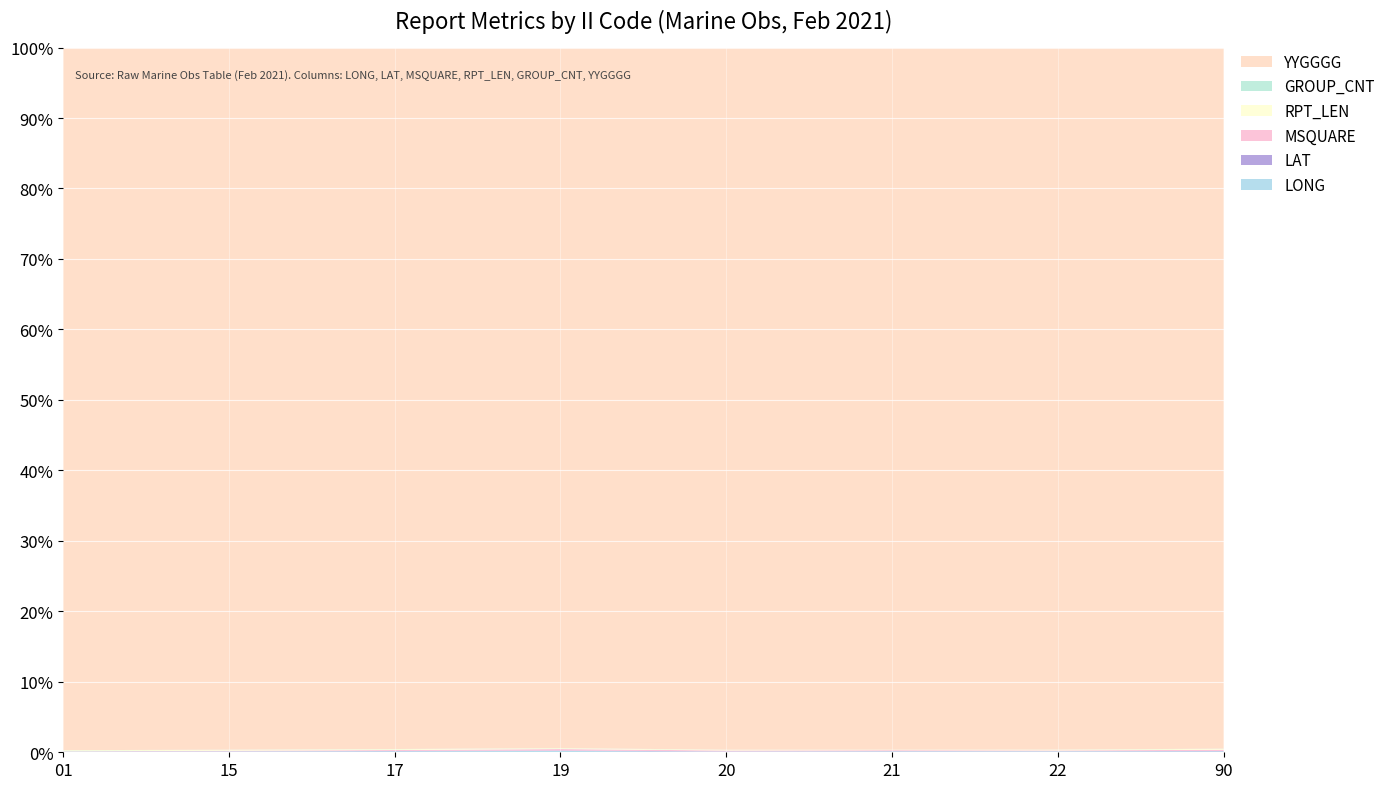

Reading left to right, what are all the values shown in this chart?

LONG: 93.5	95.3	130.0	172.1	76.3	118.1	120.2	124.0
LAT: 9.1	27.9	38.1	51.7	38.0	33.7	22.5	44.6
MSQUARE: 27.0	82.0	122.0	198.0	116.0	120.0	96.0	157.0
RPT_LEN: 123.0	115.0	115.0	109.0	91.0	55.0	95.0	128.0
GROUP_CNT: 19.0	18.0	18.0	17.0	14.0	7.0	14.0	20.0
YYGGGG: 90500.0	91000.0	91000.0	91000.0	91000.0	91000.0	91030.0	91000.0